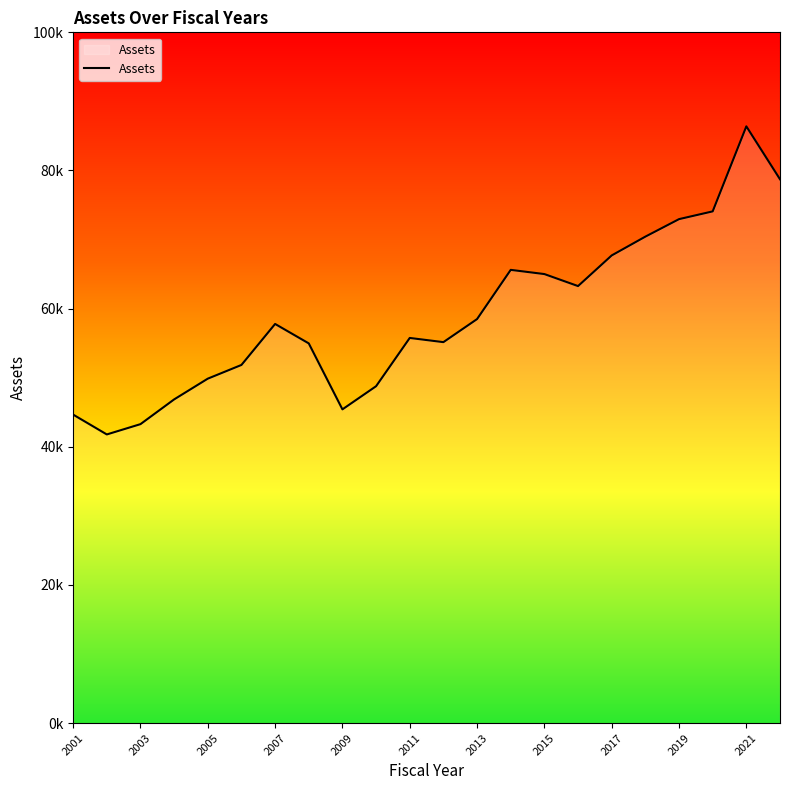

What is the difference between the second highest and second lowest values?

35447.4